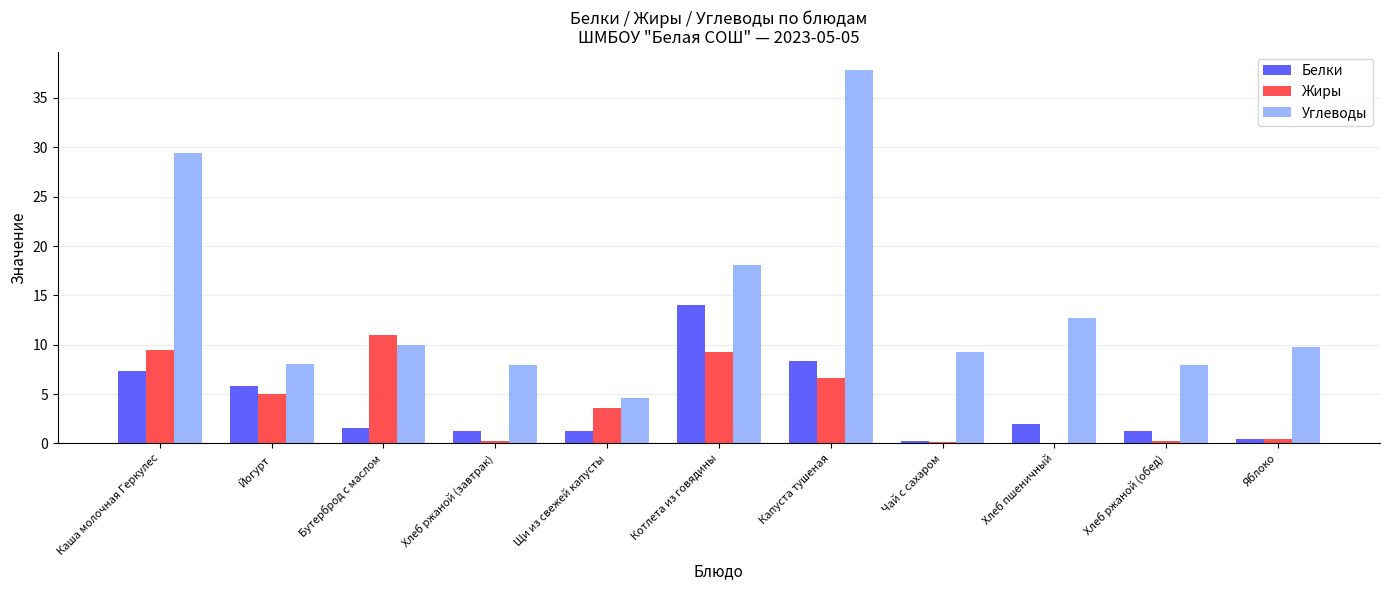

Between Хлеб ржаной (завтрак) and Капуста тушеная, which series saw the biggest shift?

Углеводы